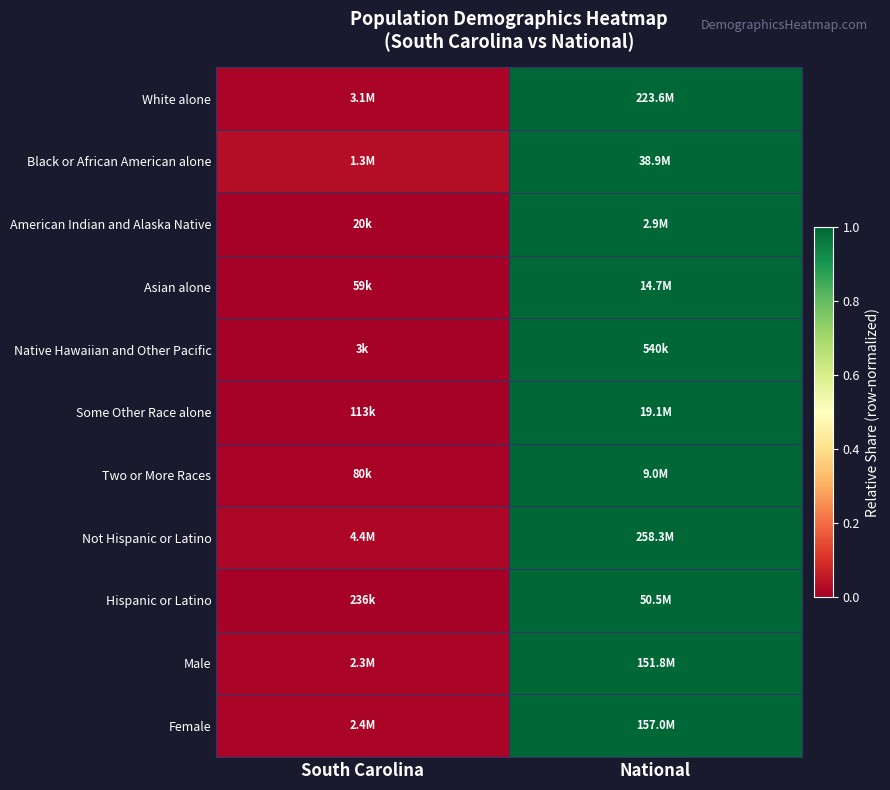

Reading right to left, transcribe all the data shown in this chart.

White alone: National=1.0	South Carolina=0.0
Black or African American alone: National=1.0	South Carolina=0.0
American Indian and Alaska Native: National=1.0	South Carolina=0.0
Asian alone: National=1.0	South Carolina=0.0
Native Hawaiian and Other Pacific: National=1.0	South Carolina=0.0
Some Other Race alone: National=1.0	South Carolina=0.0
Two or More Races: National=1.0	South Carolina=0.0
Not Hispanic or Latino: National=1.0	South Carolina=0.0
Hispanic or Latino: National=1.0	South Carolina=0.0
Male: National=1.0	South Carolina=0.0
Female: National=1.0	South Carolina=0.0